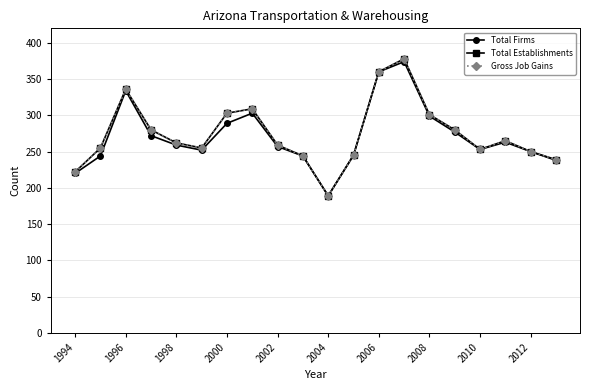

Is this an area chart (filled region under the line)?

No